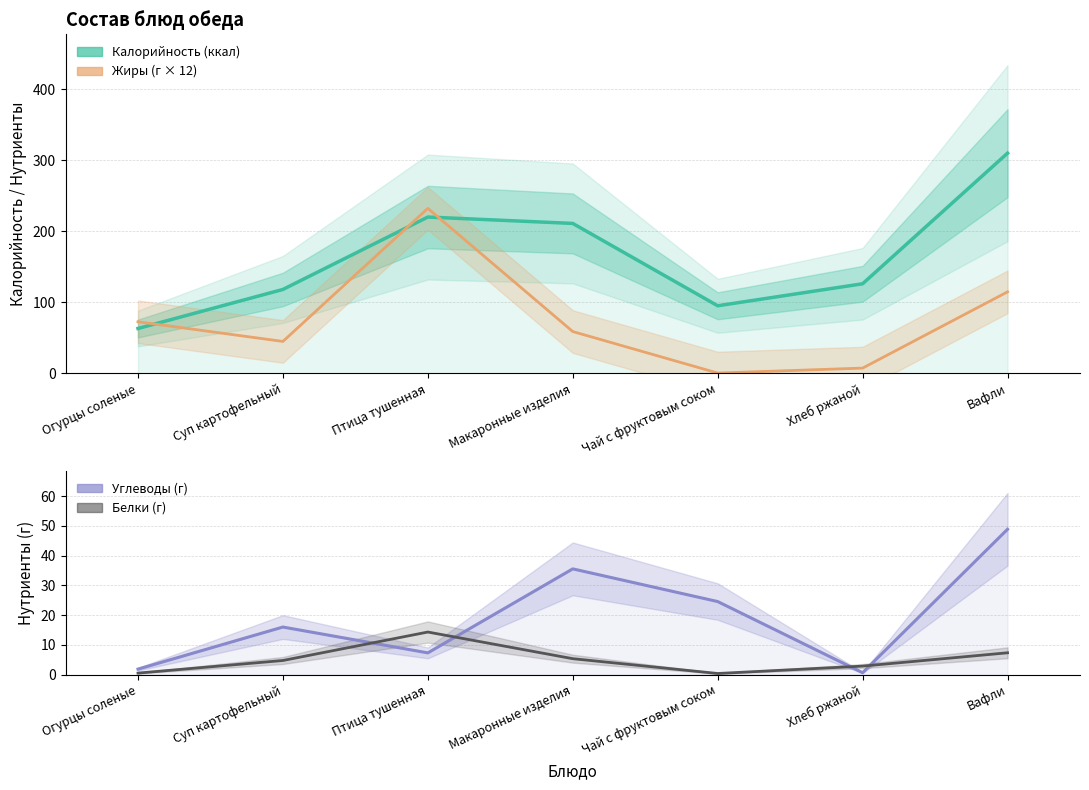

True or false: Белки (г) and Калорийность (ккал) intersect in this chart.

False